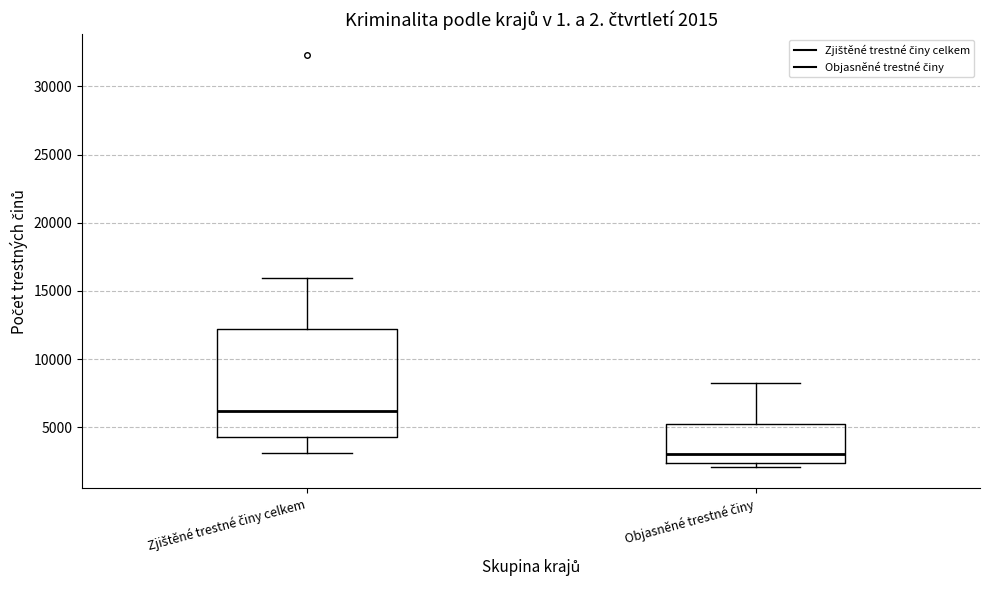

Comparing the boxes themselves (not the whiskers), which one is the tallest?

Zjištěné trestné činy celkem